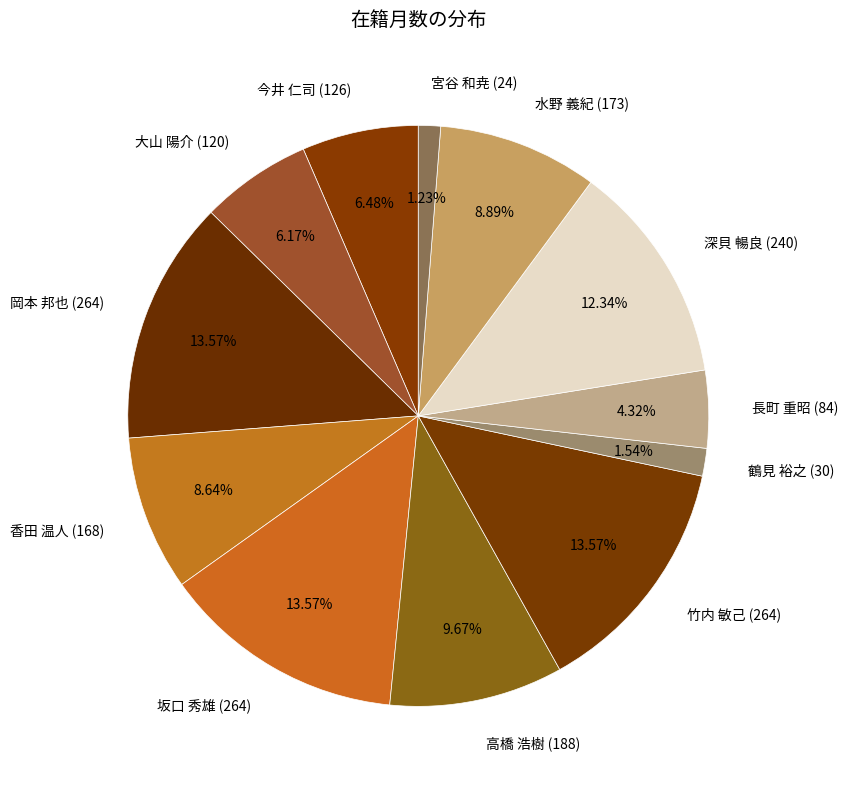

Approximately how many times larger is the value at 岡本 邦也 (264) compared to 宮谷 和尭 (24)?

11.0